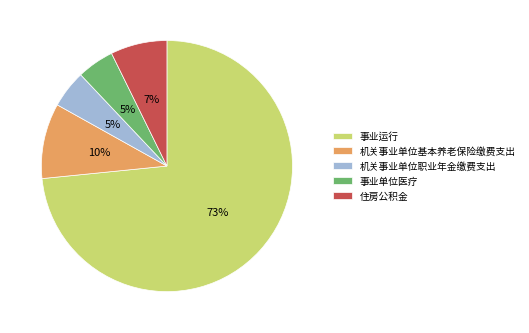

Combined, do 住房公积金 and 事业单位医疗 account for over 50%?

No